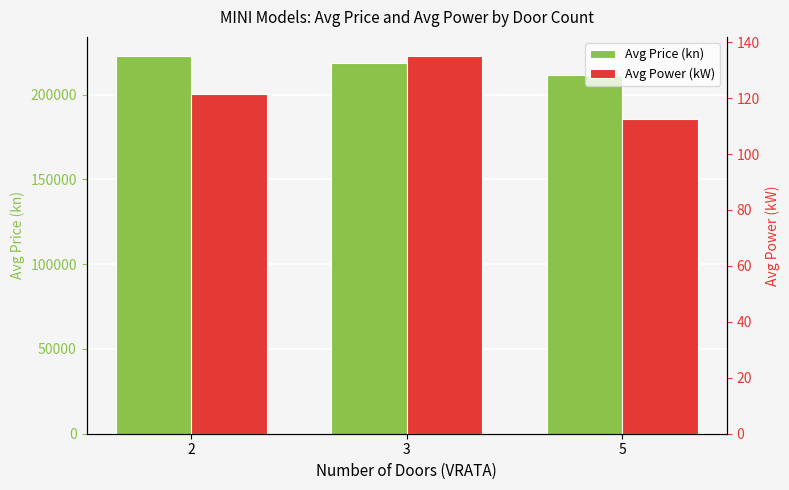

True or false: Avg Power (kW) has a value of 112.4 at 5.

True